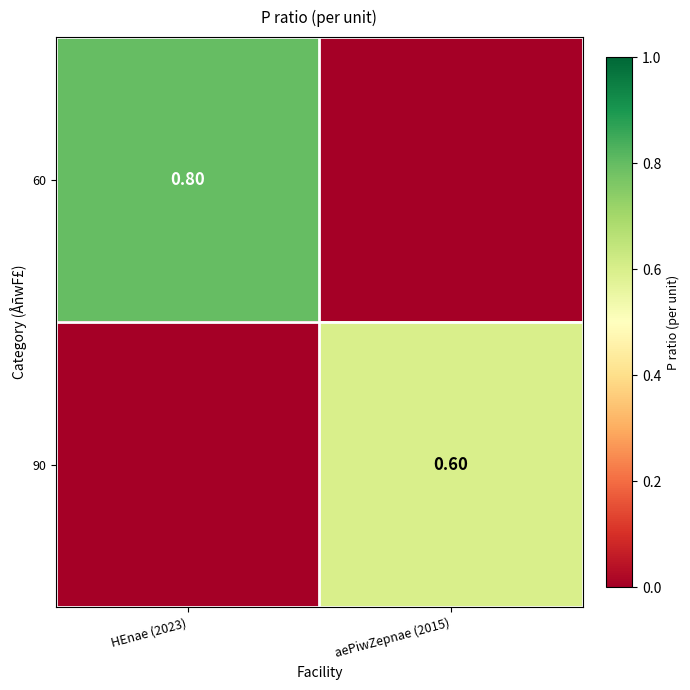

Is the value of 60 at HEnae (2023) greater than the value of 90 at aePiwZepnae (2015)?

Yes